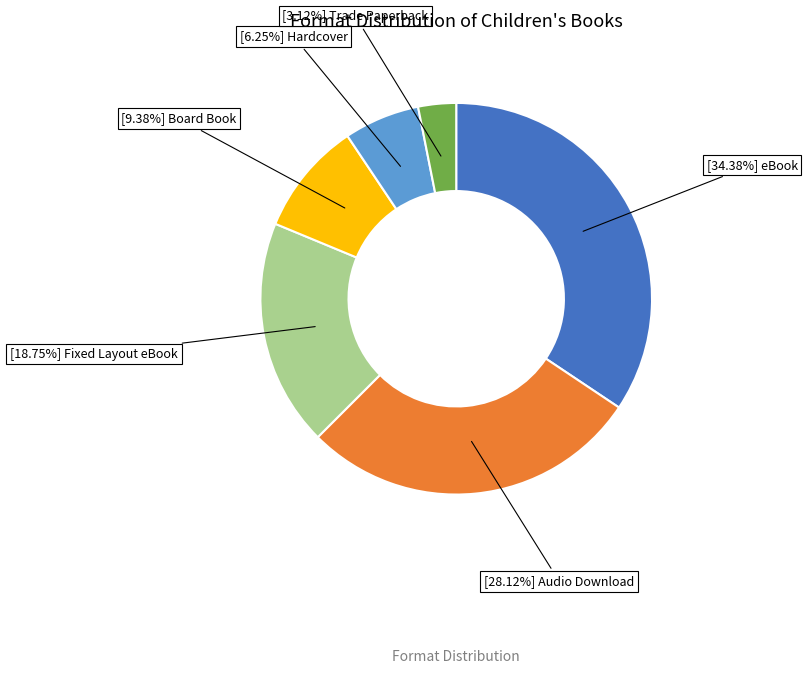

Is there a majority slice in this chart?

No